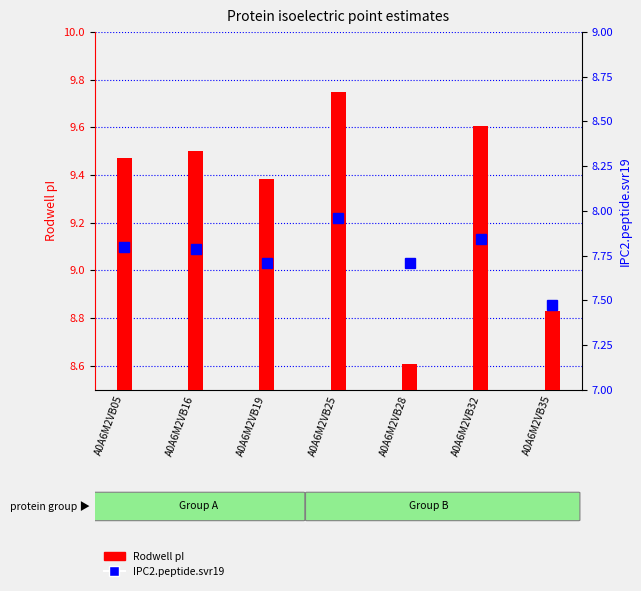

Does the chart contain any negative values?

No